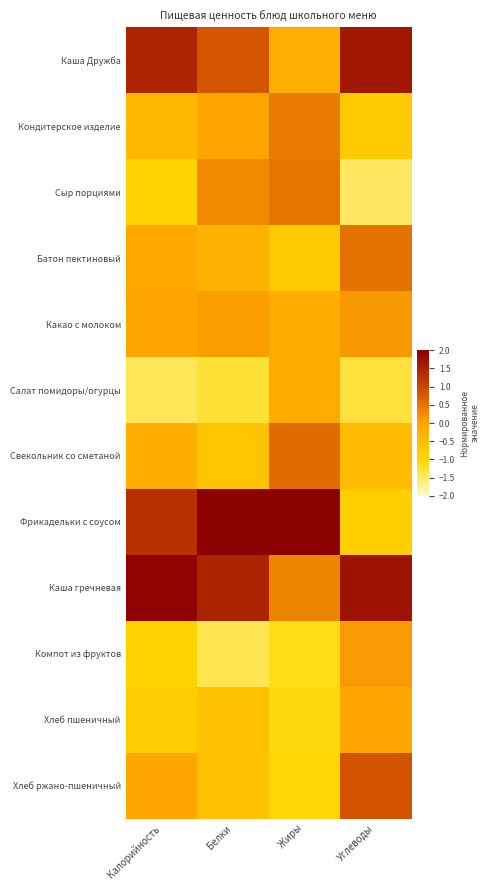

At which category is the sum across all series the highest?

Углеводы